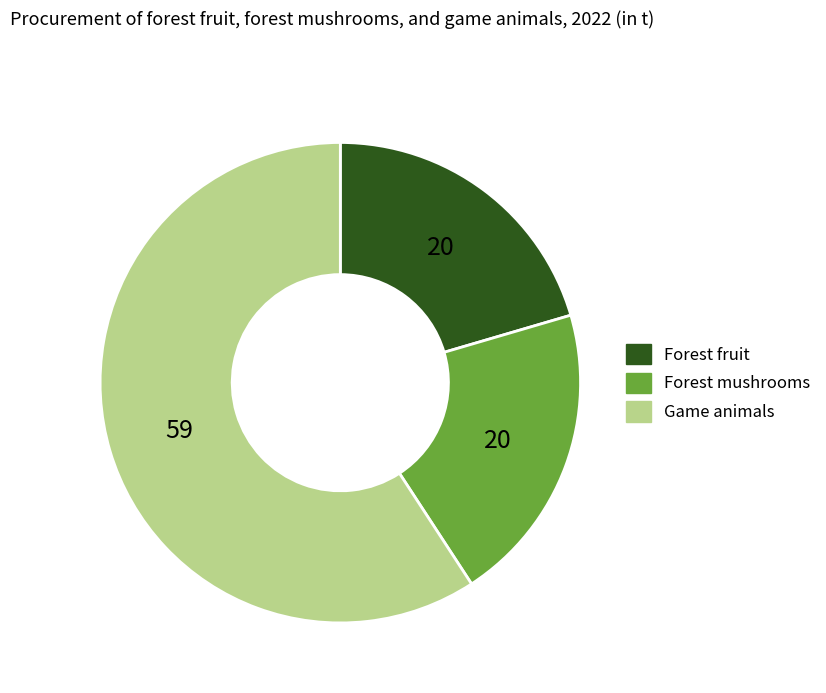

Is it true that Forest fruit is 33% of the pie?

False